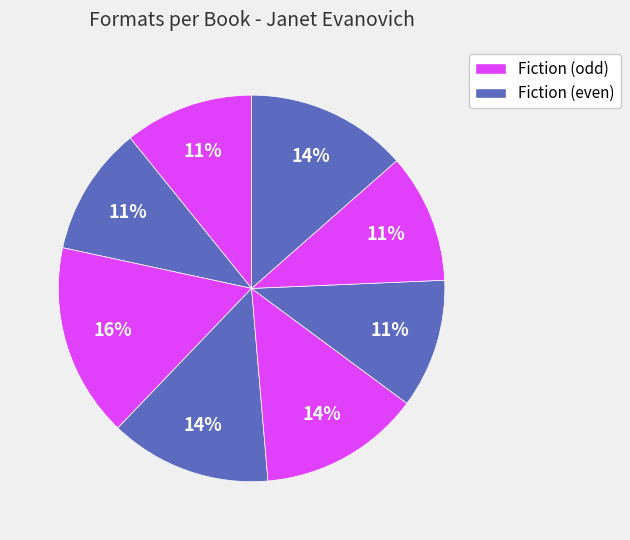

Count the number of slices in the pie.

8